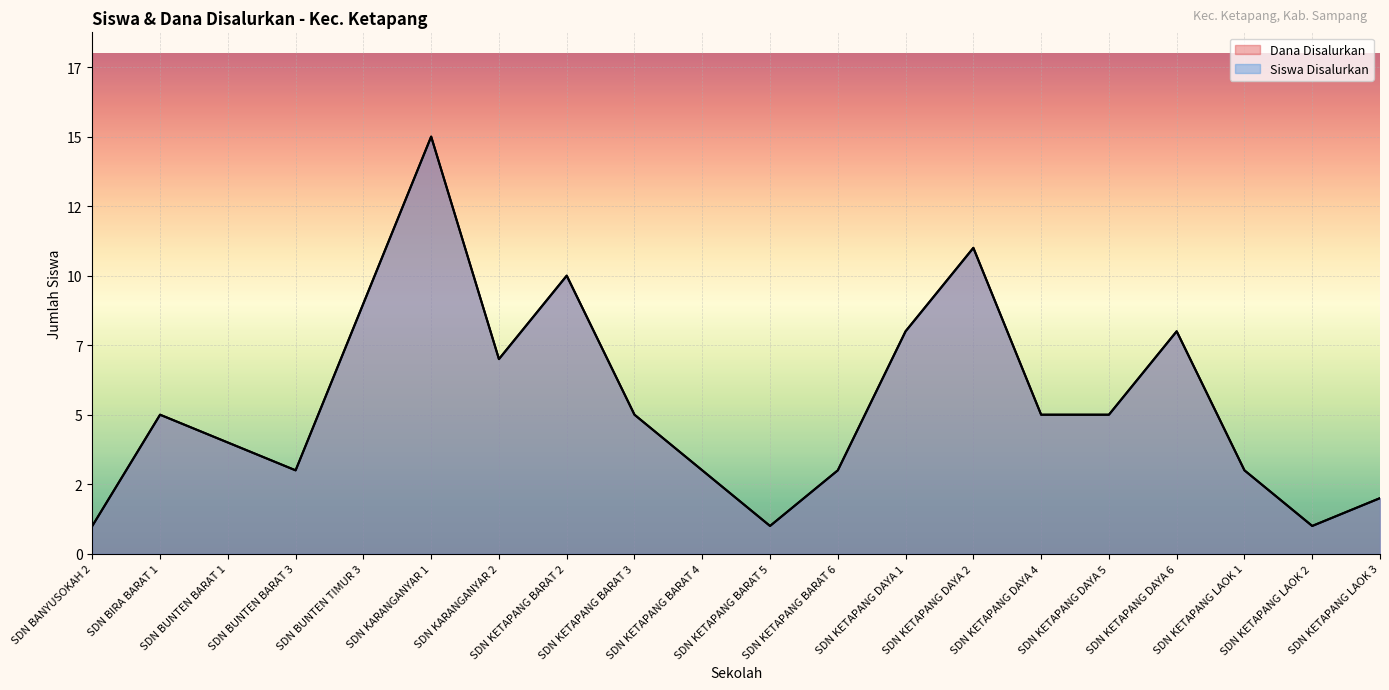

What is the difference between the Siswa Disalurkan values at SDN KETAPANG LAOK 3 and SDN KETAPANG DAYA 6?

6